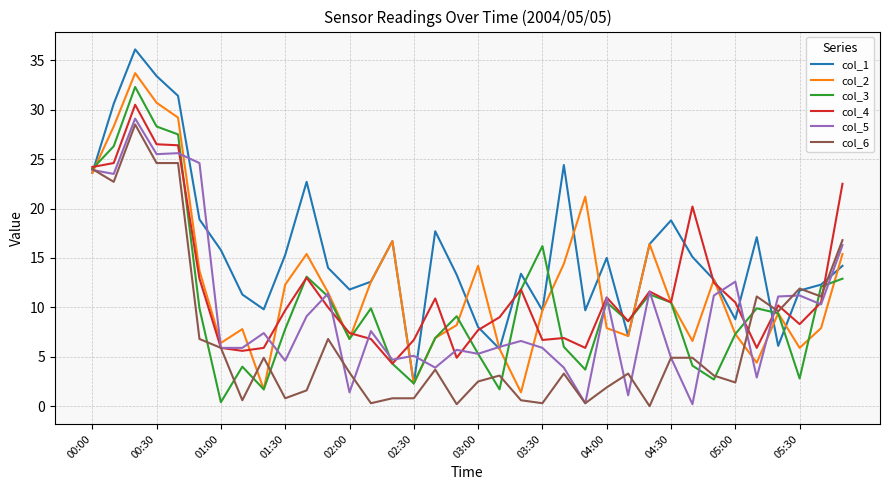

What is the greatest value displayed?

36.1